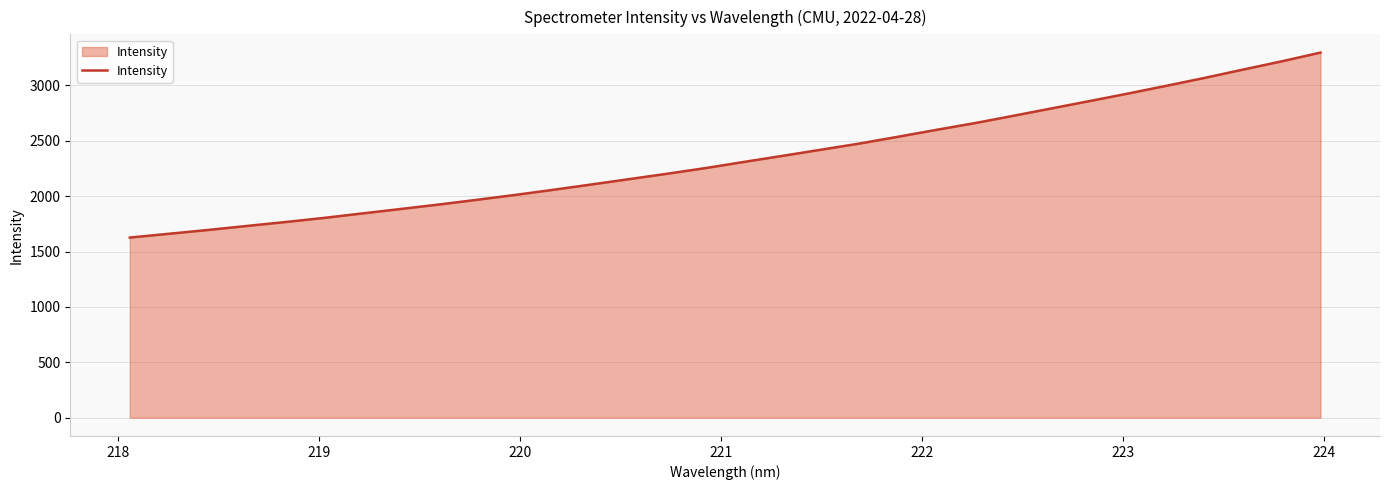

What is the difference between the maximum and minimum values?

1670.2